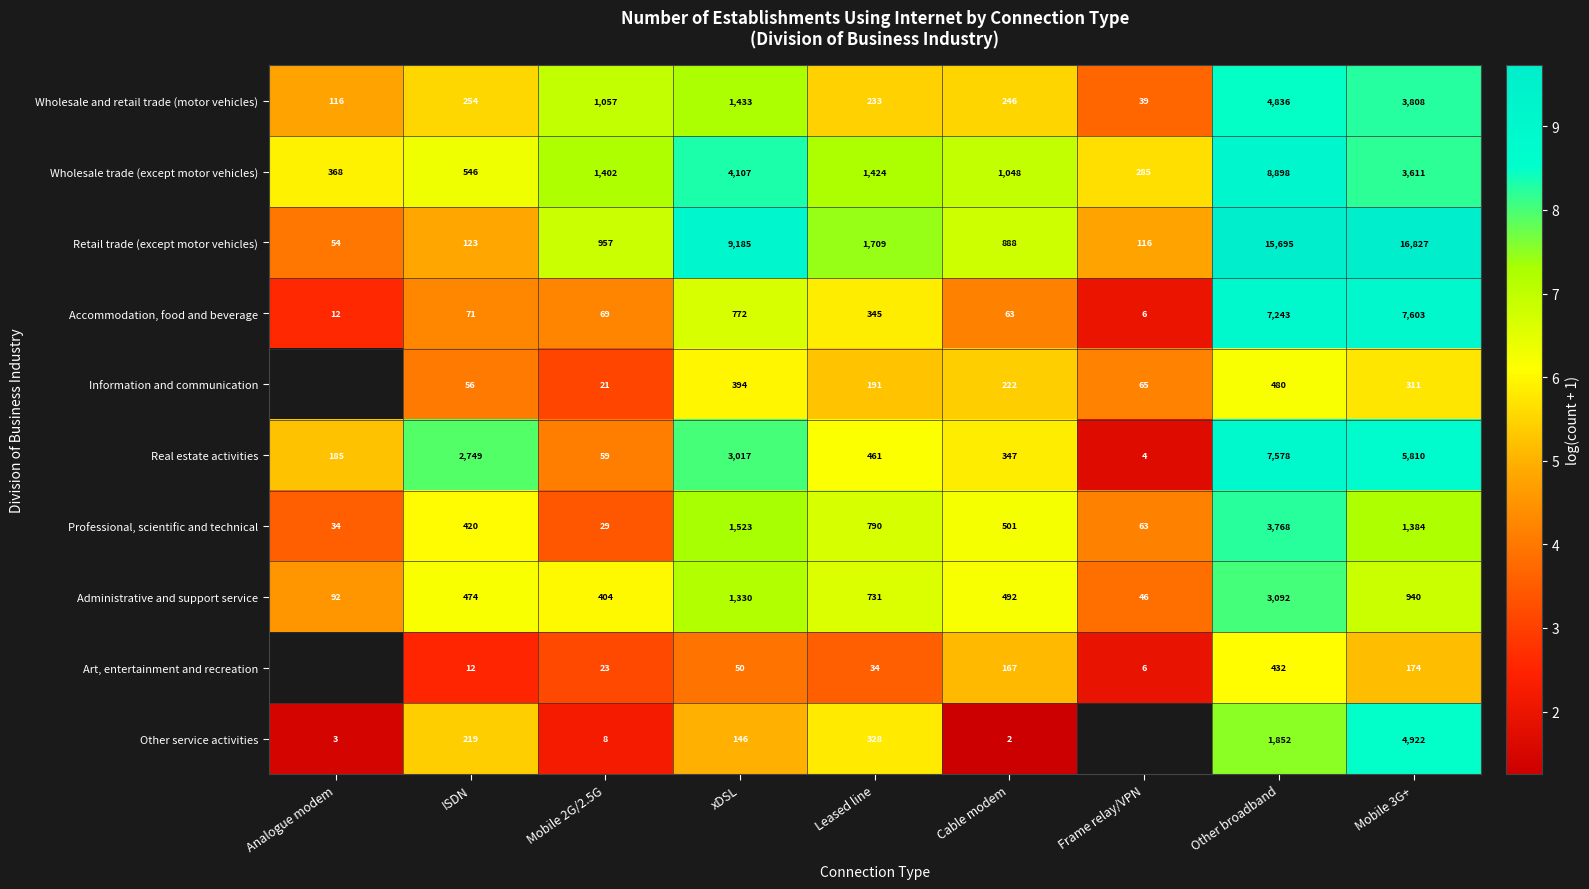

How many categories are shown in the chart?

9